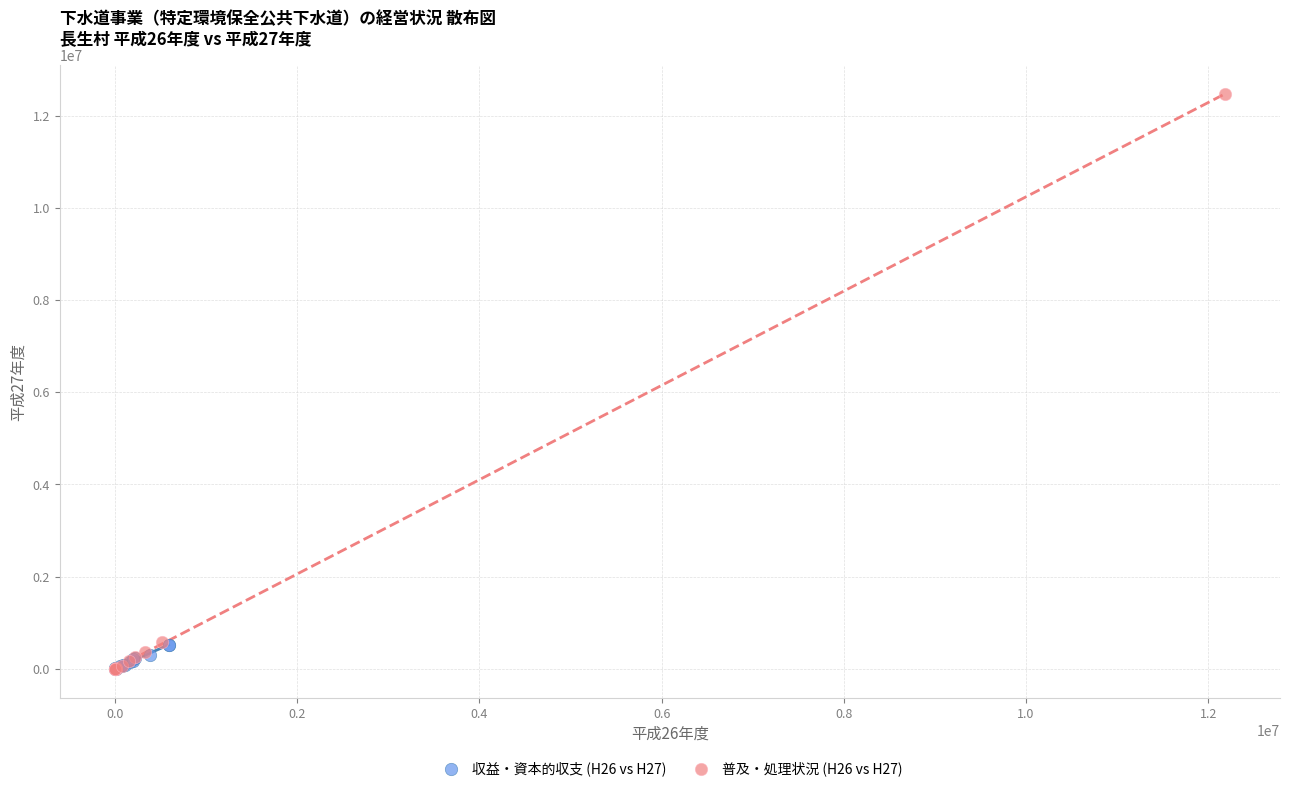

Which series has the largest Y range (max minus min)?

普及・処理状況 (H26 vs H27)